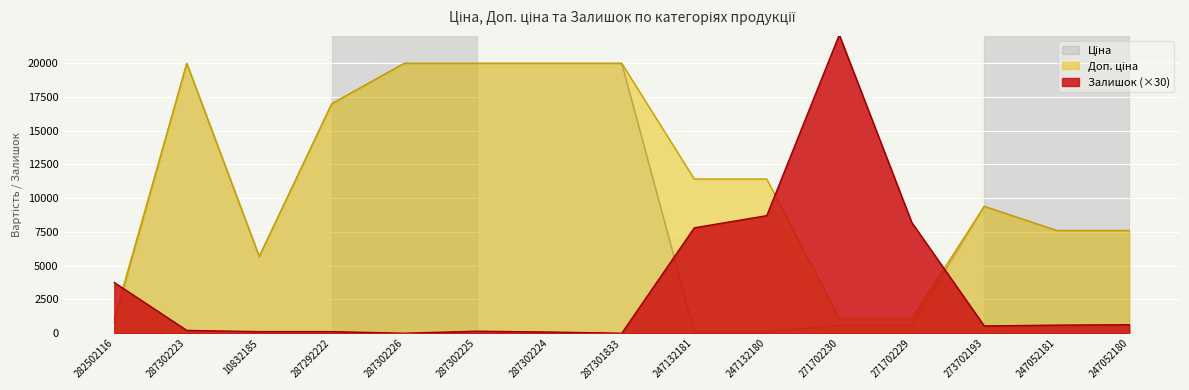

The value of Доп. ціна at 287301833 is 19964.2. True or false?

True